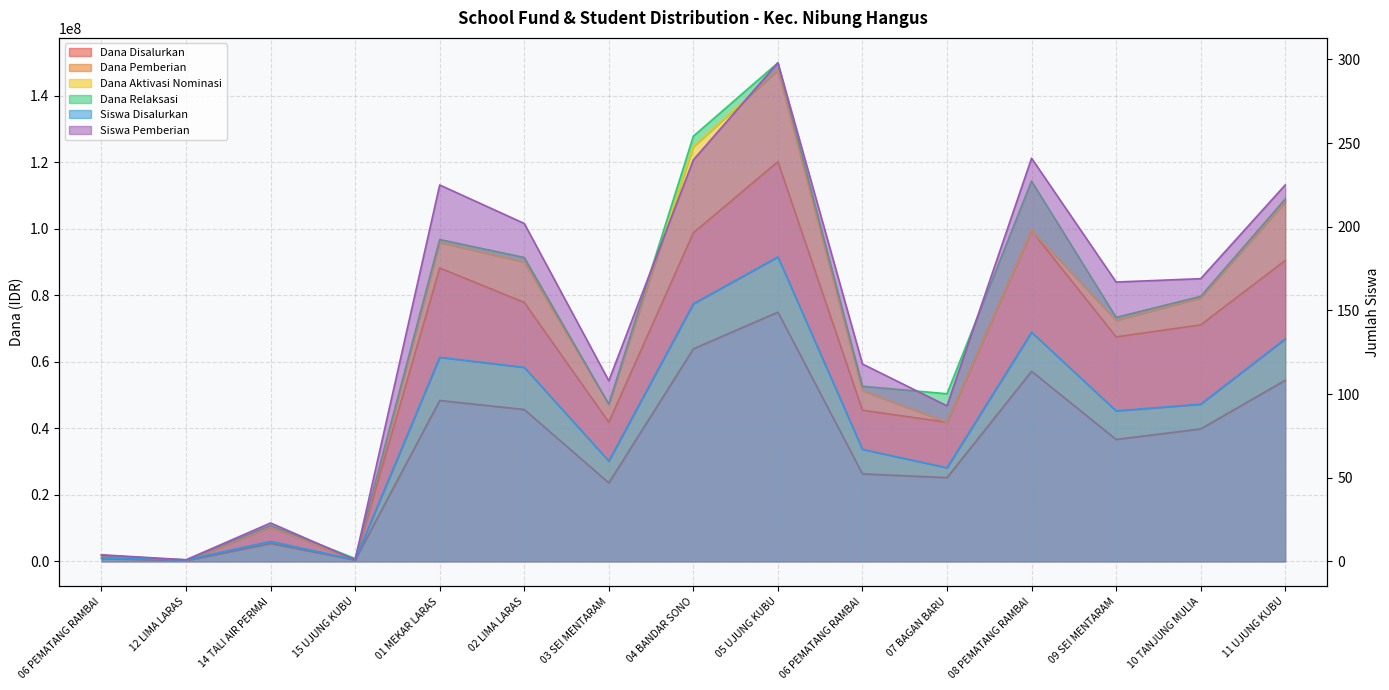

What position from the right is UPT. SD NEGERI 12 LIMA LARAS?

14